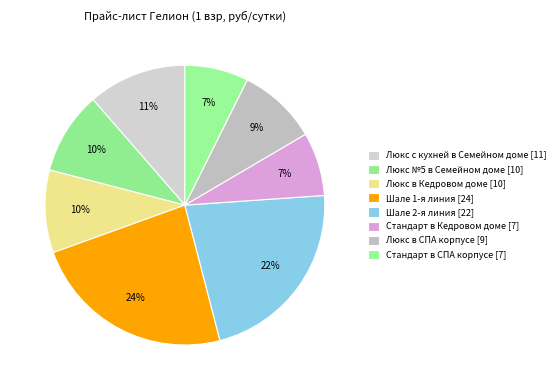

How many slices are in this pie chart?

8